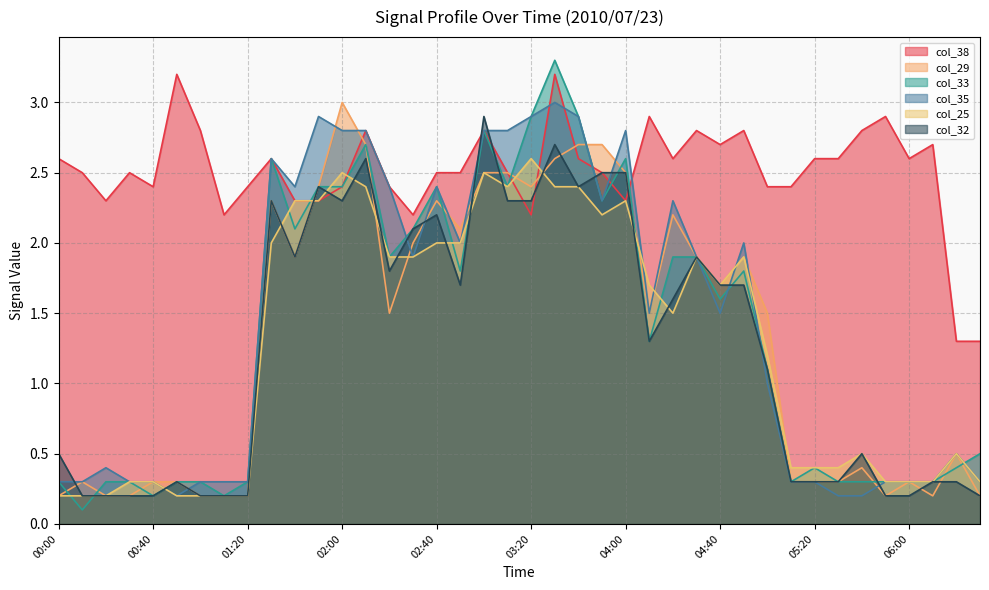

True or false: col_35 has a value of 0.5 at 01:20.

False